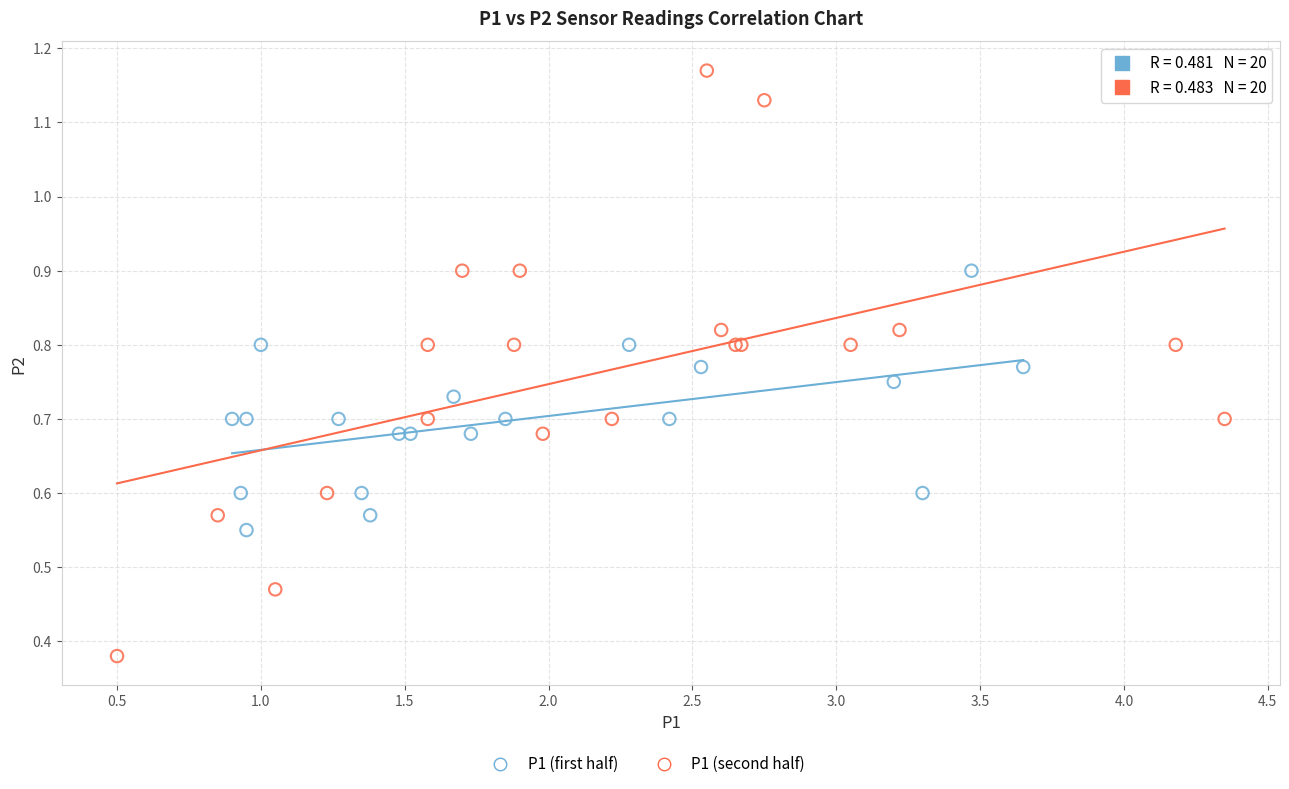

Which series reaches the maximum Y coordinate?

P1 (second half)